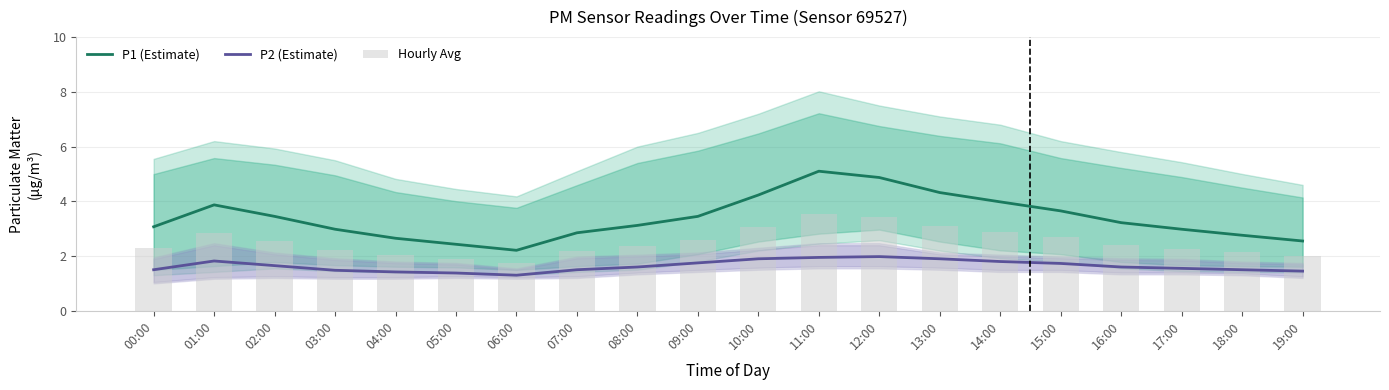

What is the label of the 9th bar from the right?

11:00